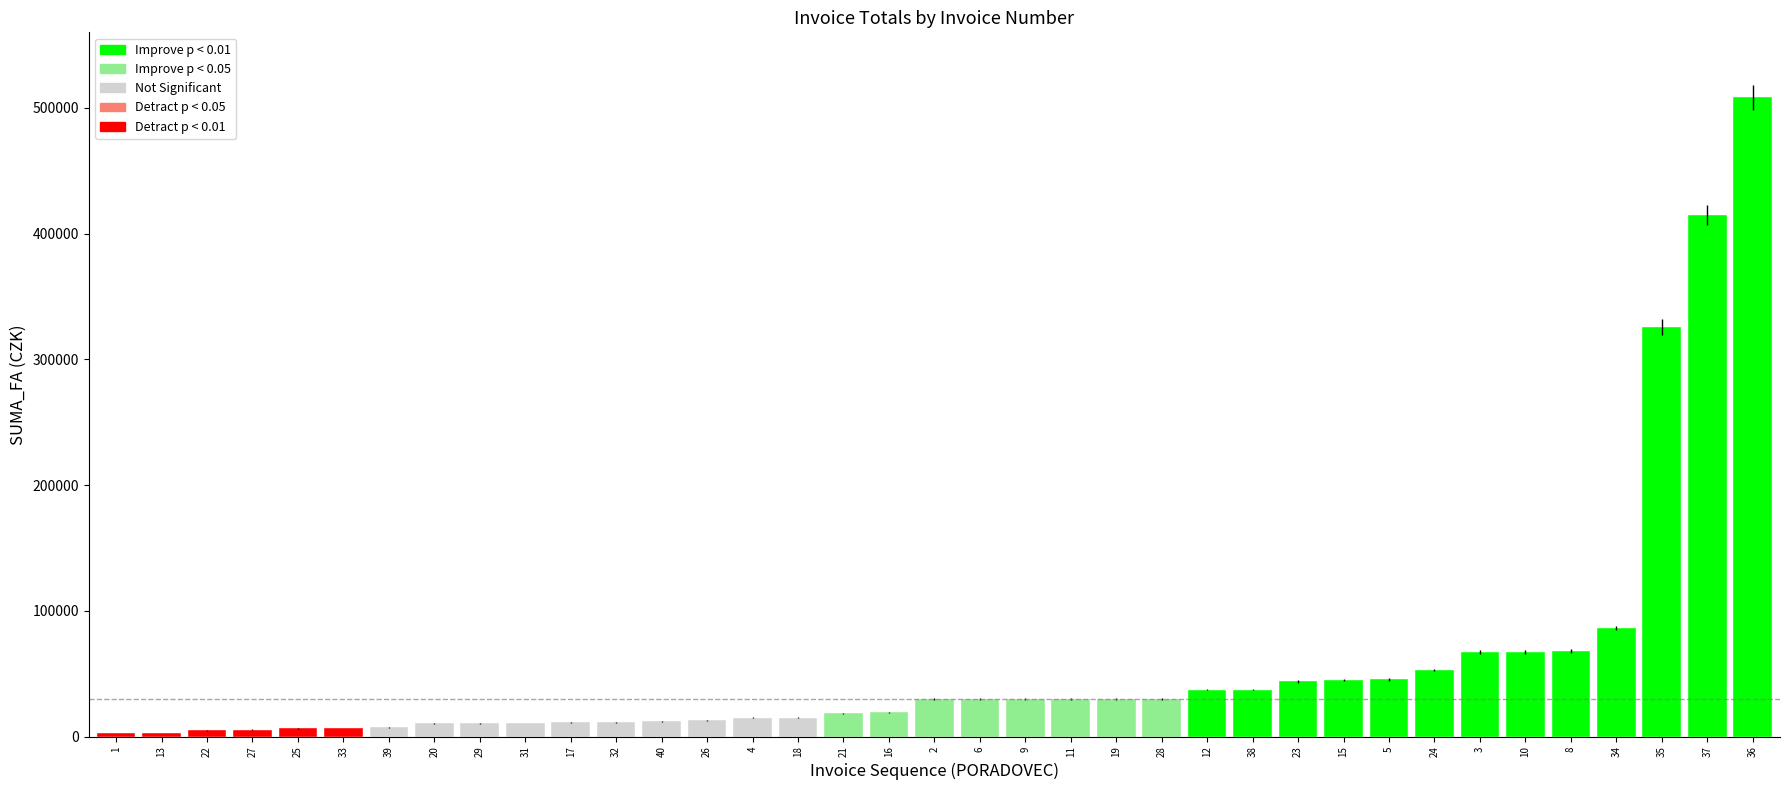

Reading left to right, transcribe all the data shown in this chart.

1=2760	2=29900	3=67275	4=14950	5=45425	6=29900	8=67850	9=29900	10=67275	11=29900	12=37375	13=2760	15=44850	16=19320	17=11270	18=14950	19=29900	20=10350	21=18515	22=4830	23=43815	24=52900	25=6440	26=12880	27=5520	28=29900	29=10465	31=10626	32=11270	33=6647	34=86279	35=325450	36=508300	37=414690	38=37375	39=7245	40=12075